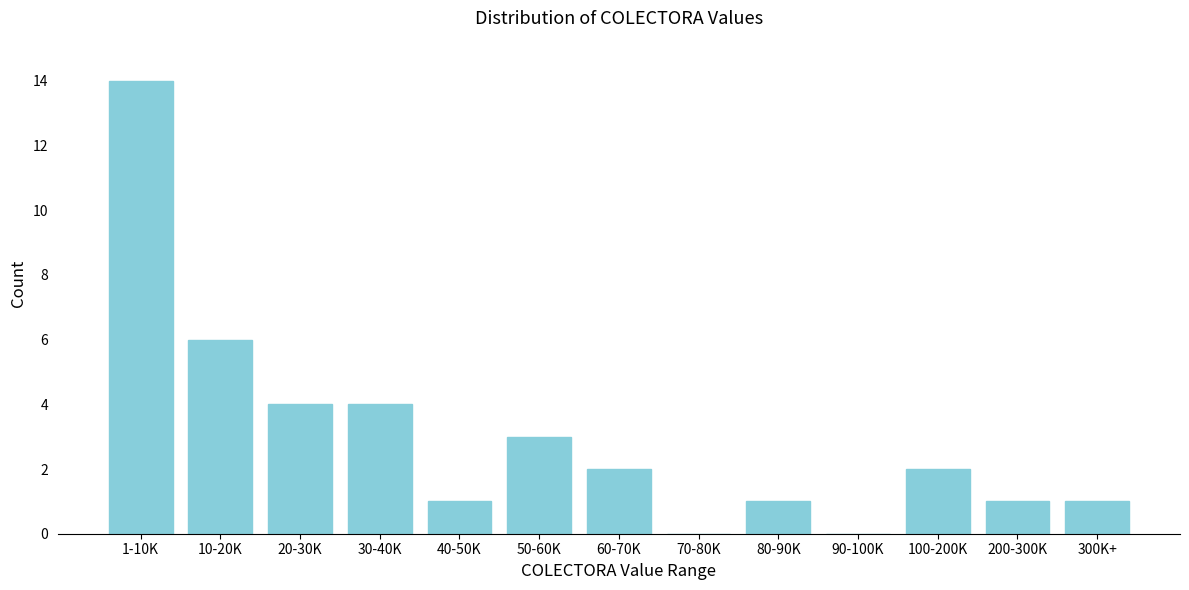

Reading right to left, what are all the values shown in this chart?

300K+=1	200-300K=1	100-200K=2	90-100K=0	80-90K=1	70-80K=0	60-70K=2	50-60K=3	40-50K=1	30-40K=4	20-30K=4	10-20K=6	1-10K=14